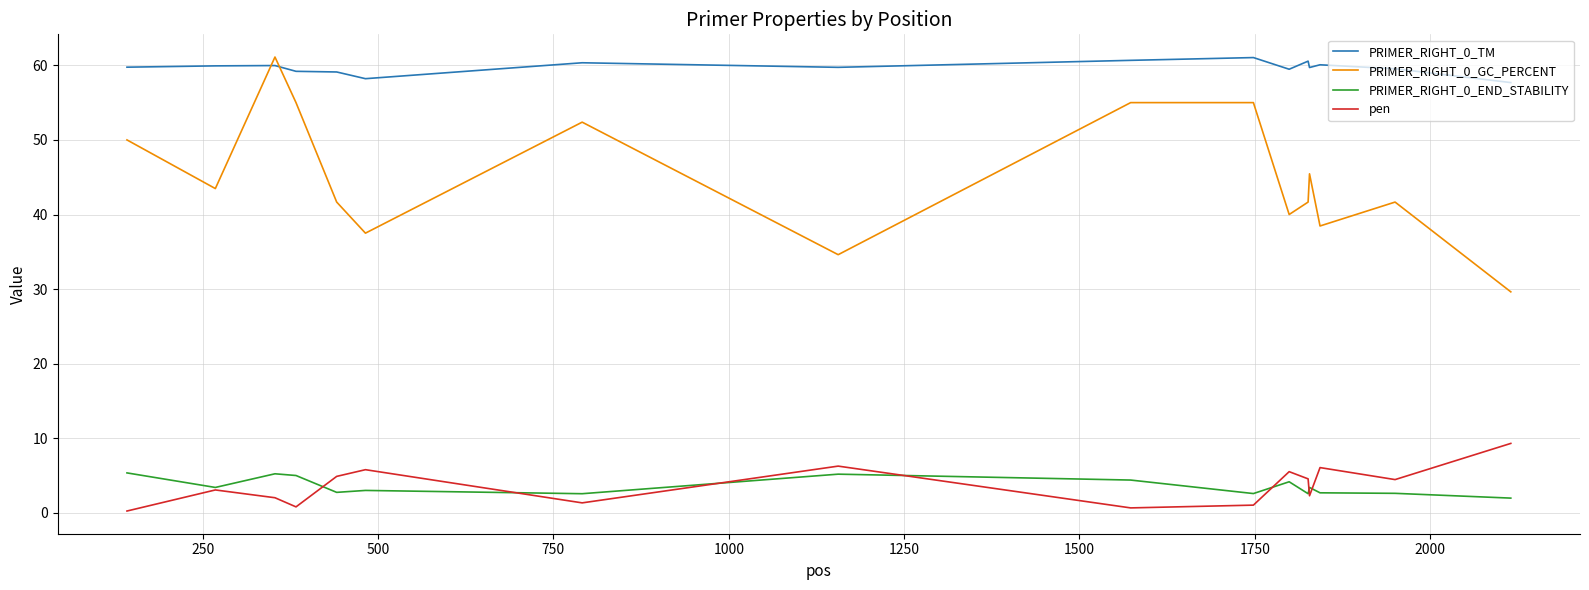

Which series has the largest total across all categories?

PRIMER_RIGHT_0_TM